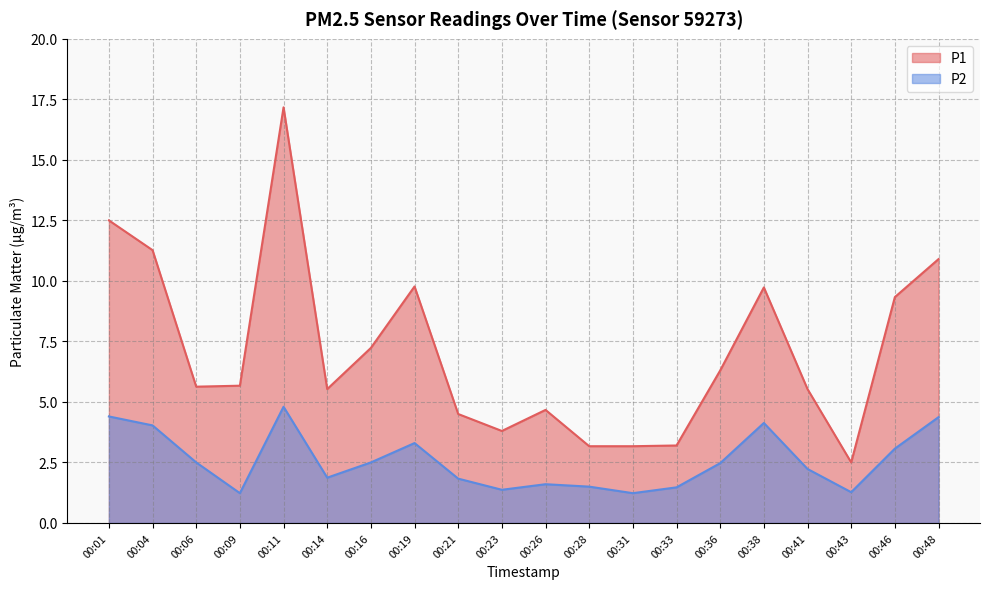

What is the difference between the maximum and minimum values in the P2 series?

3.6